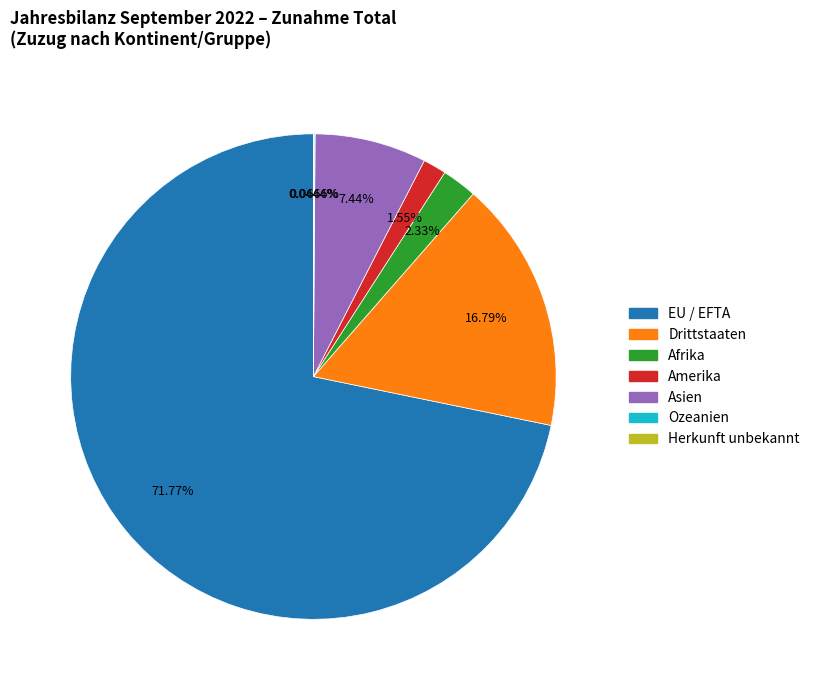

What percentage is the Afrika slice, to the nearest percent?

2%